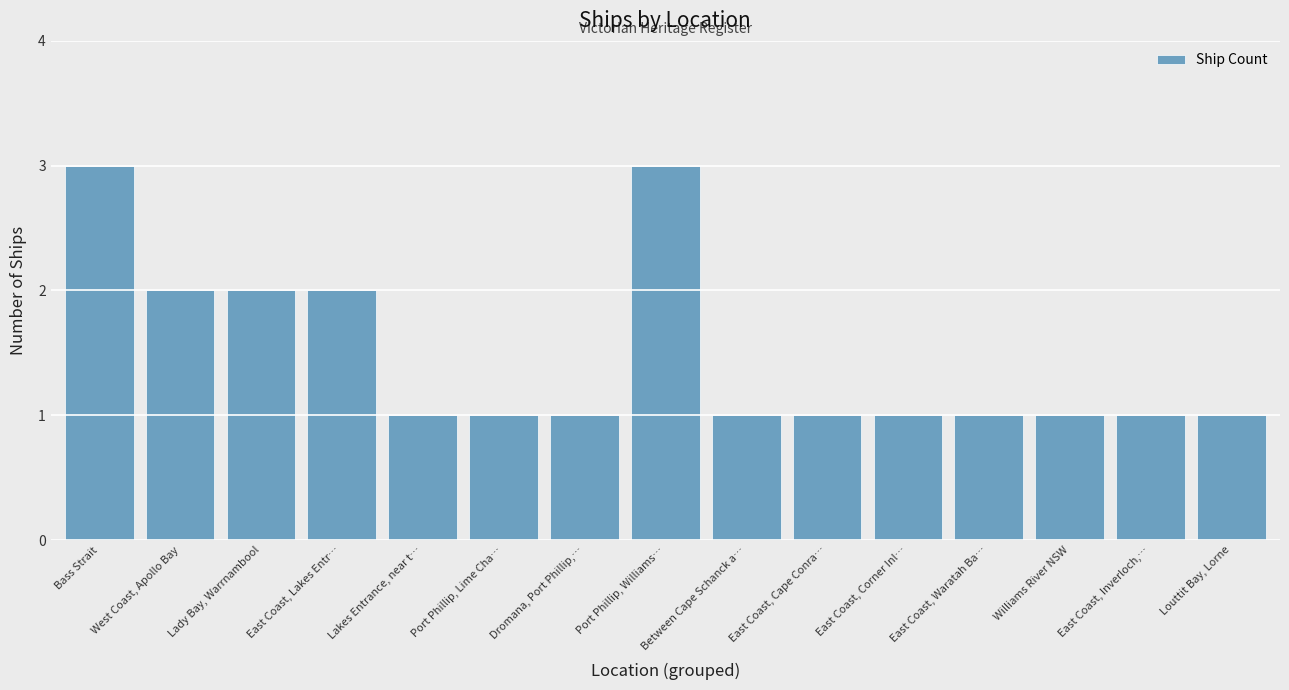

Approximately how many times larger is the value at Lakes Entrance, near t… compared to Louttit Bay, Lorne?

1.0